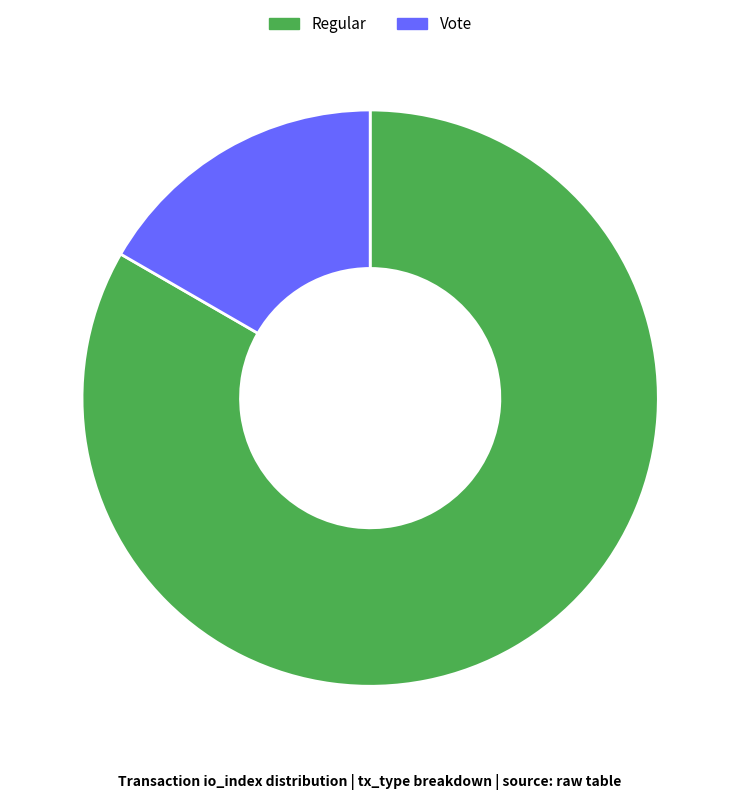

Combined, do Regular and Vote account for over 50%?

Yes